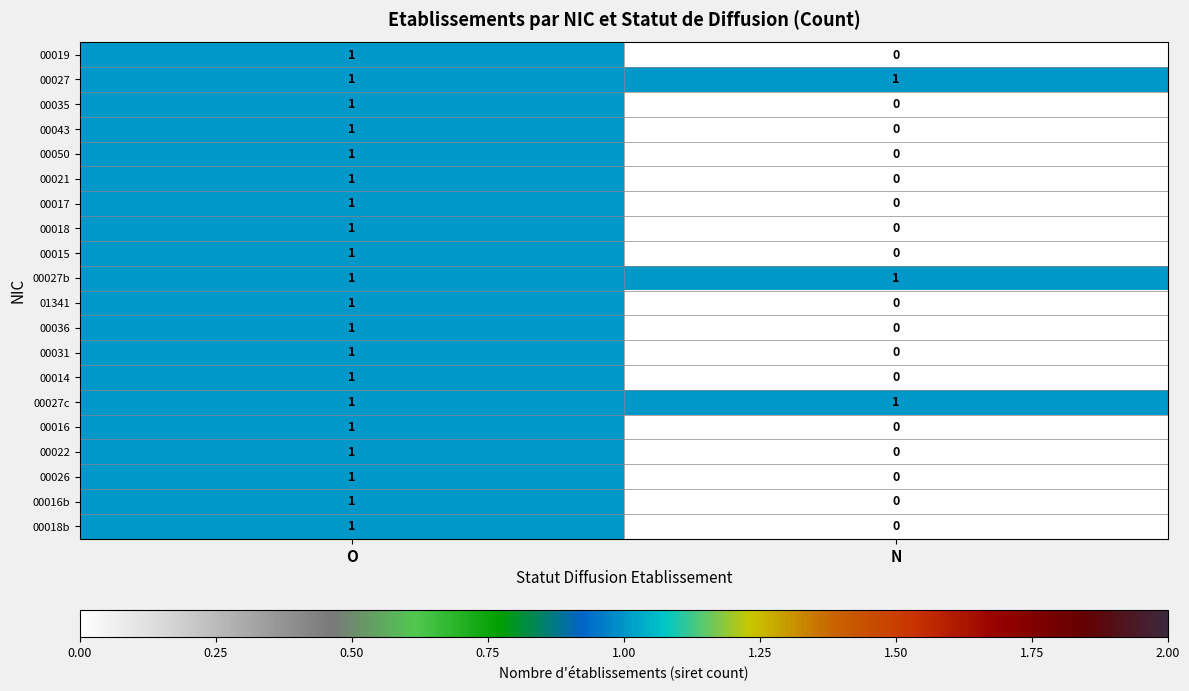

What is the spread (max minus min) of values at N?

1